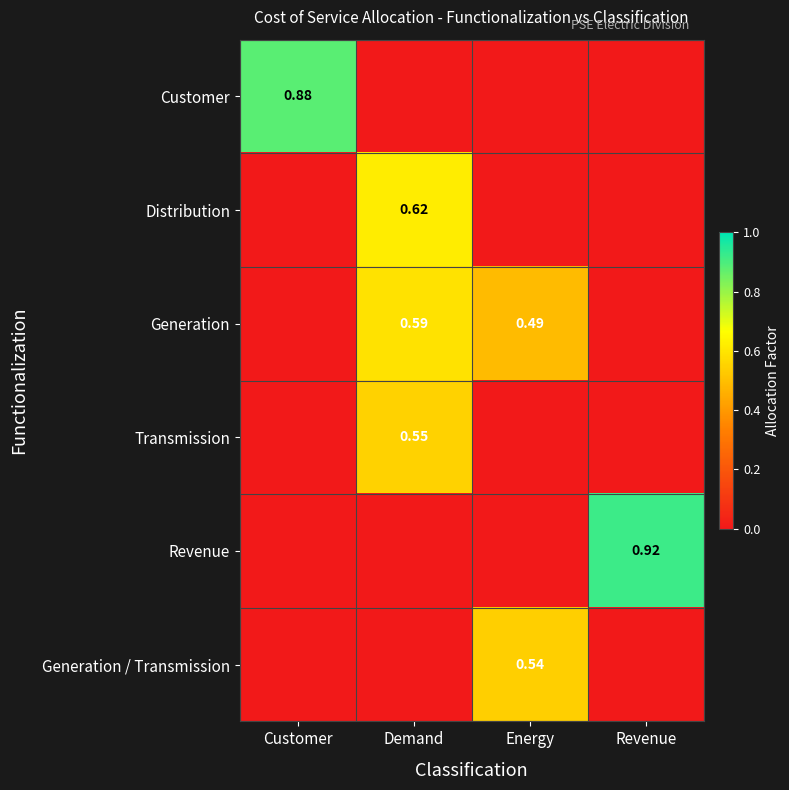

What is the sum of all Distribution values?

0.6